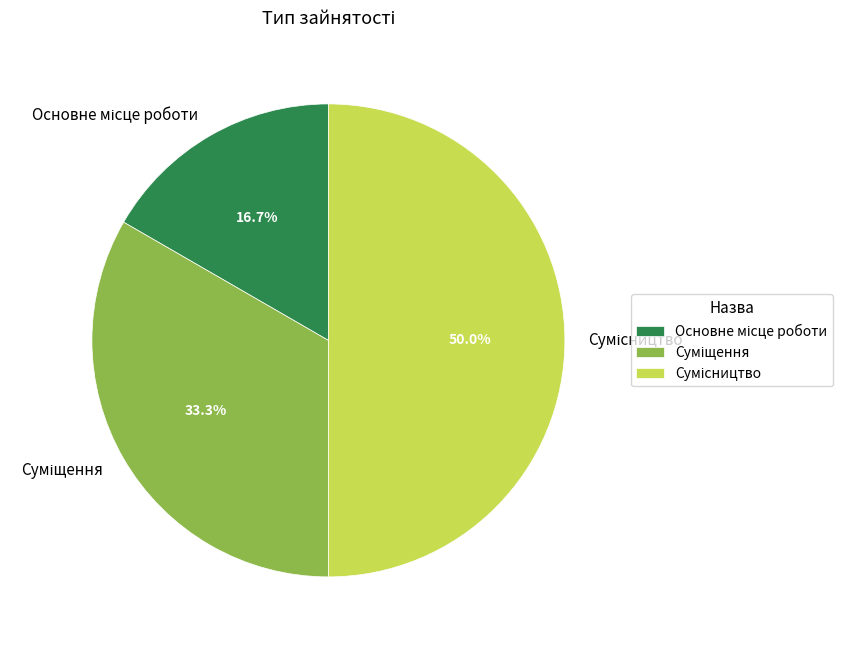

Which slice is the smallest?

Основне місце роботи